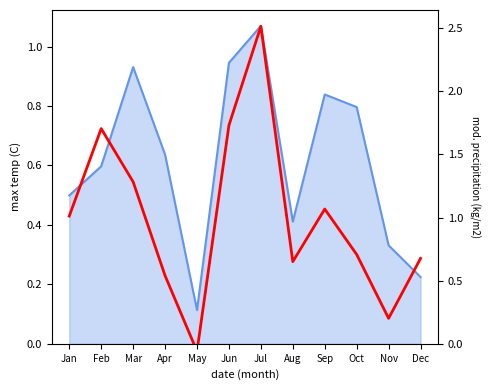

List the labels in order of value, smallest first.

May, Nov, Apr, Aug, Dec, Oct, Jan, Sep, Mar, Feb, Jun, Jul